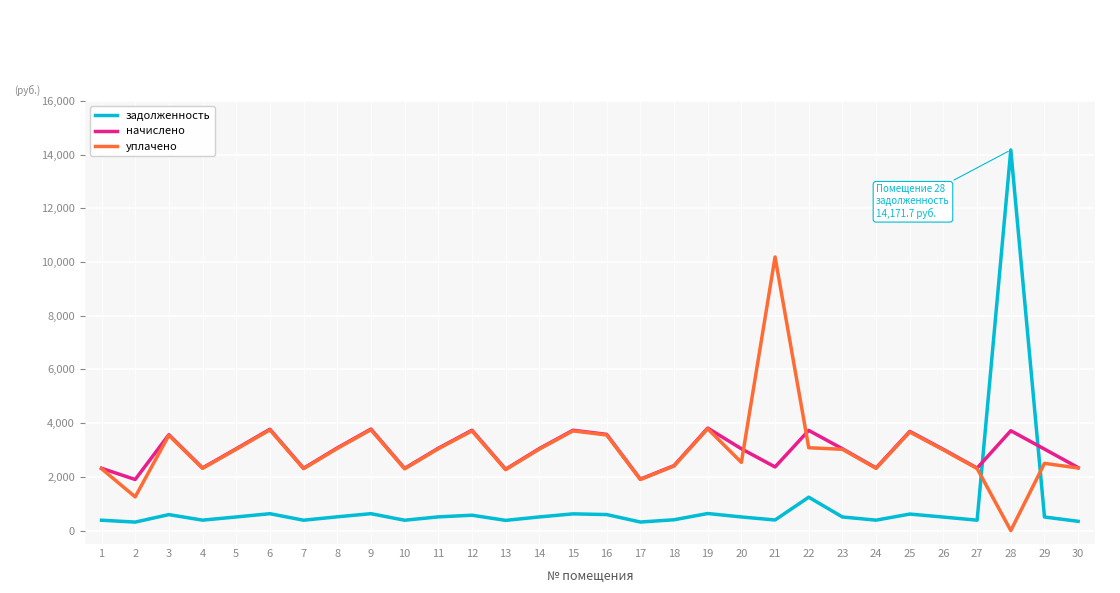

What are all the series names shown in the legend?

задолженность, начислено, уплачено